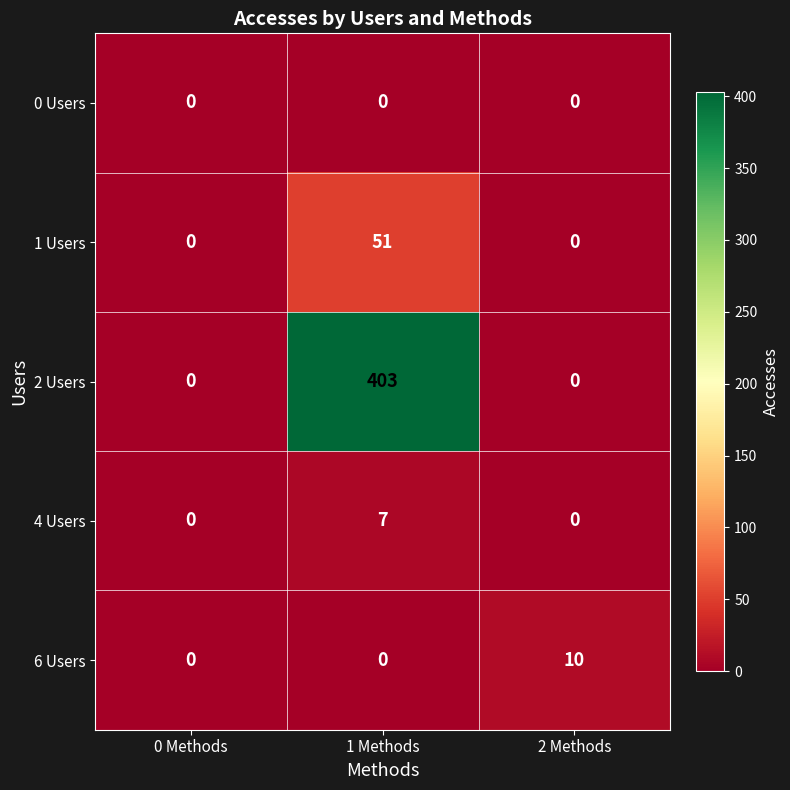

Reading left to right, what are all the values shown in this chart?

0 Users: 0 Methods=0	1 Methods=0	2 Methods=0
1 Users: 0 Methods=0	1 Methods=51	2 Methods=0
2 Users: 0 Methods=0	1 Methods=403	2 Methods=0
4 Users: 0 Methods=0	1 Methods=7	2 Methods=0
6 Users: 0 Methods=0	1 Methods=0	2 Methods=10